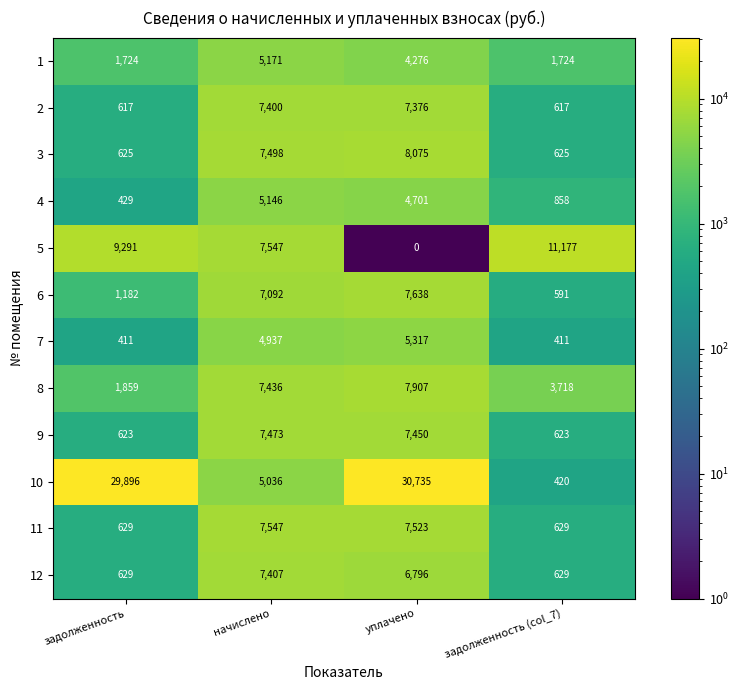

At which category is the sum across all series the highest?

уплачено